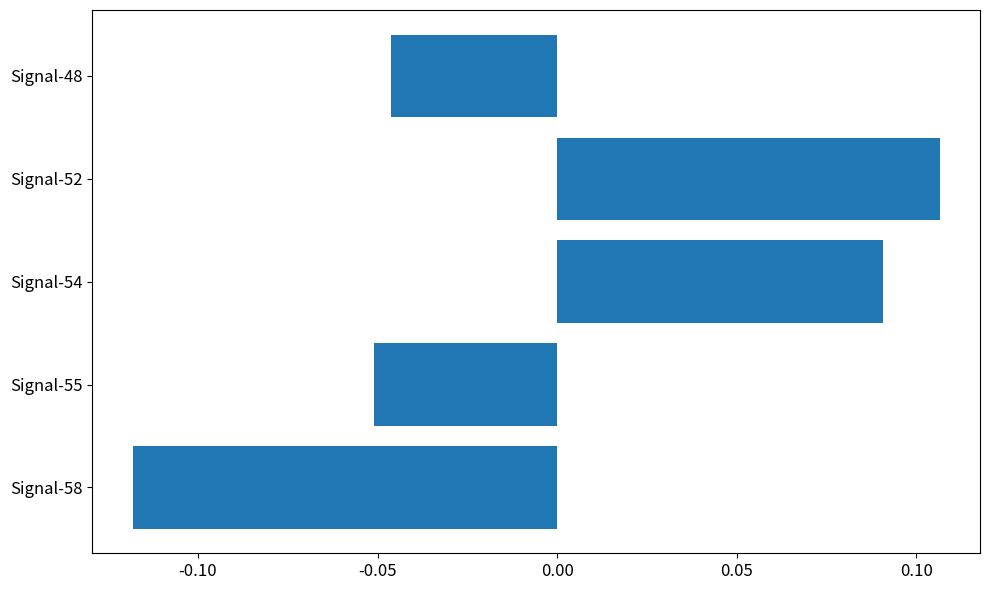

List the labels in order of value, smallest first.

Signal-58, Signal-55, Signal-48, Signal-54, Signal-52